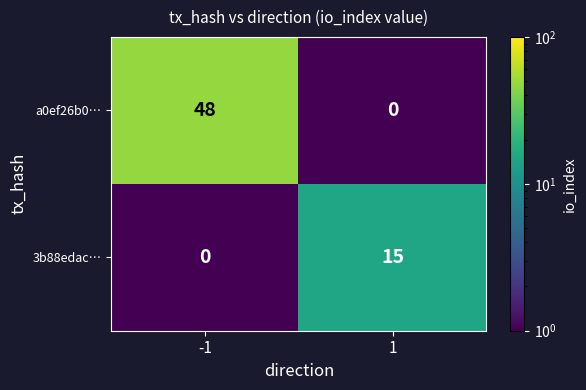

List the series in order of their peak value, lowest first.

3b88edac…, a0ef26b0…